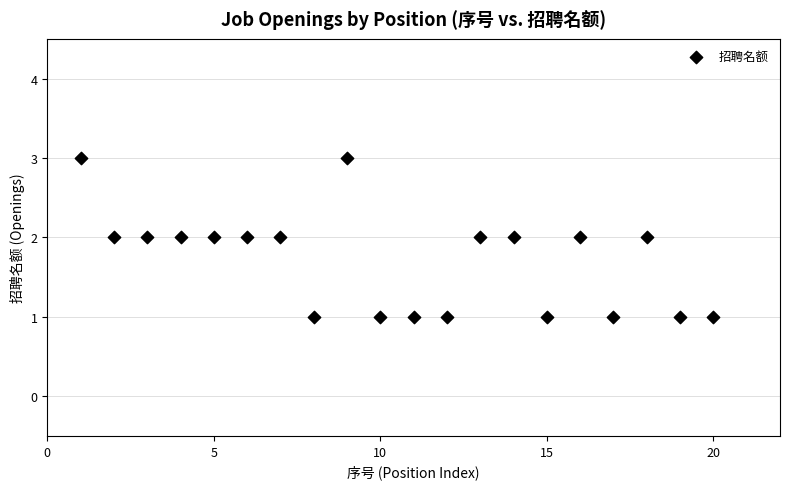

What is the range of X values (max minus min)?

19